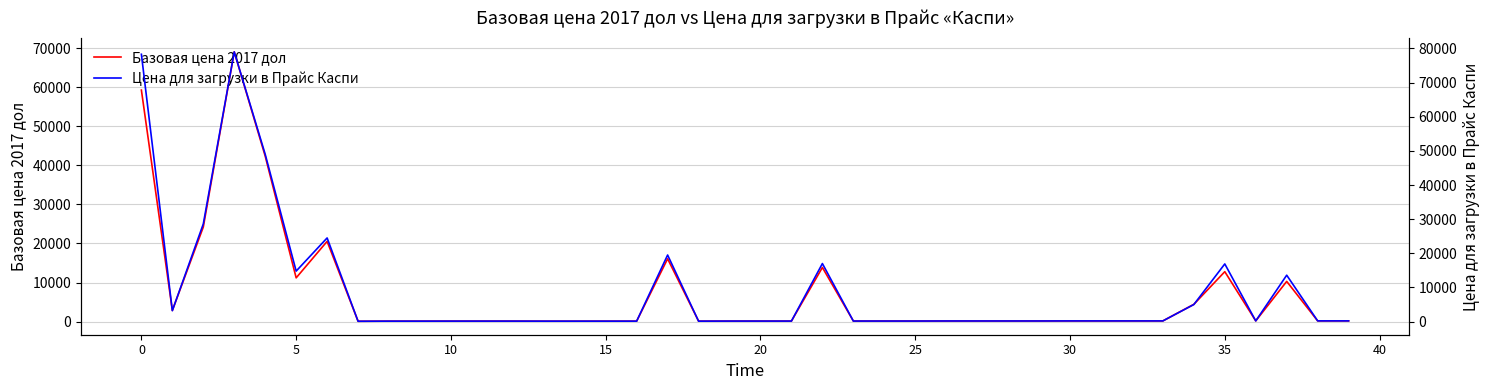

Rank the series by their maximum value, from lowest to highest.

Базовая цена 2017 дол, Цена для загрузки в Прайс Каспи